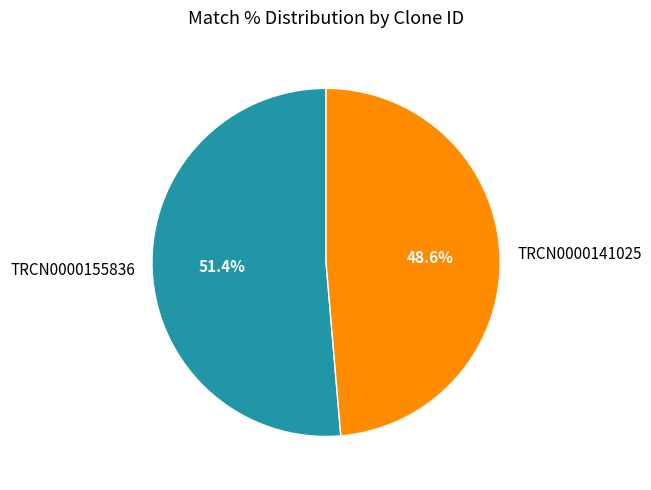

What is the smallest slice in the pie chart?

TRCN0000141025